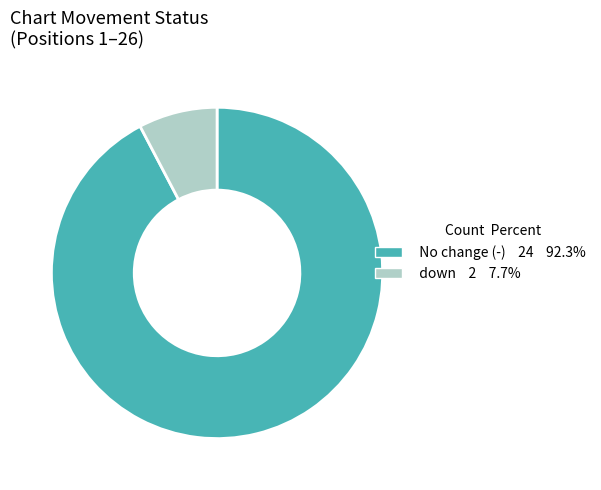

Does any single category account for the majority?

Yes